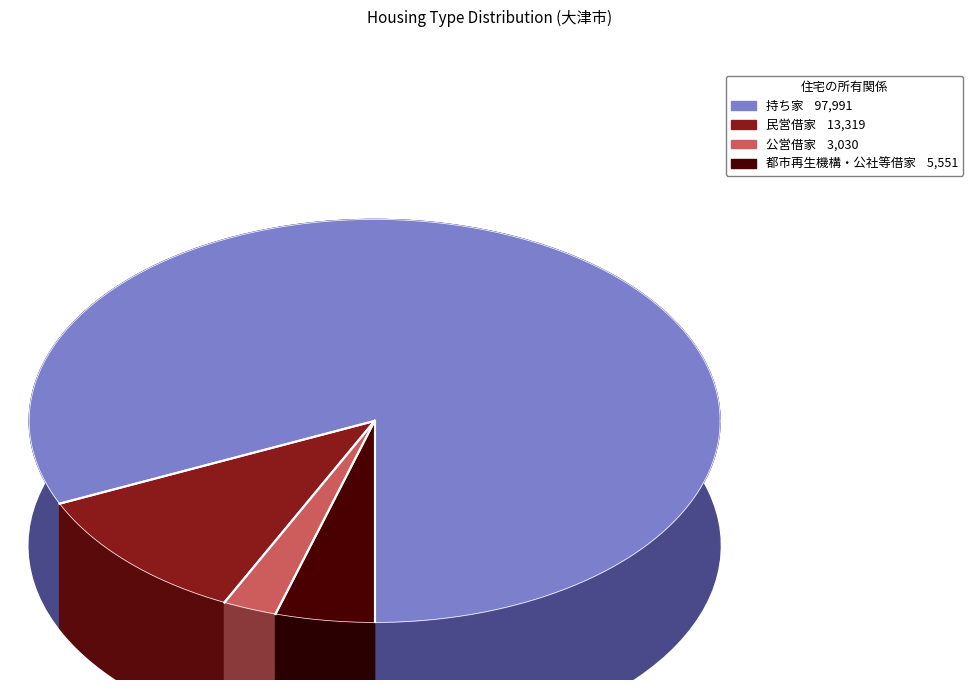

To the nearest percent, what percentage of the pie is 公営借家?

3%